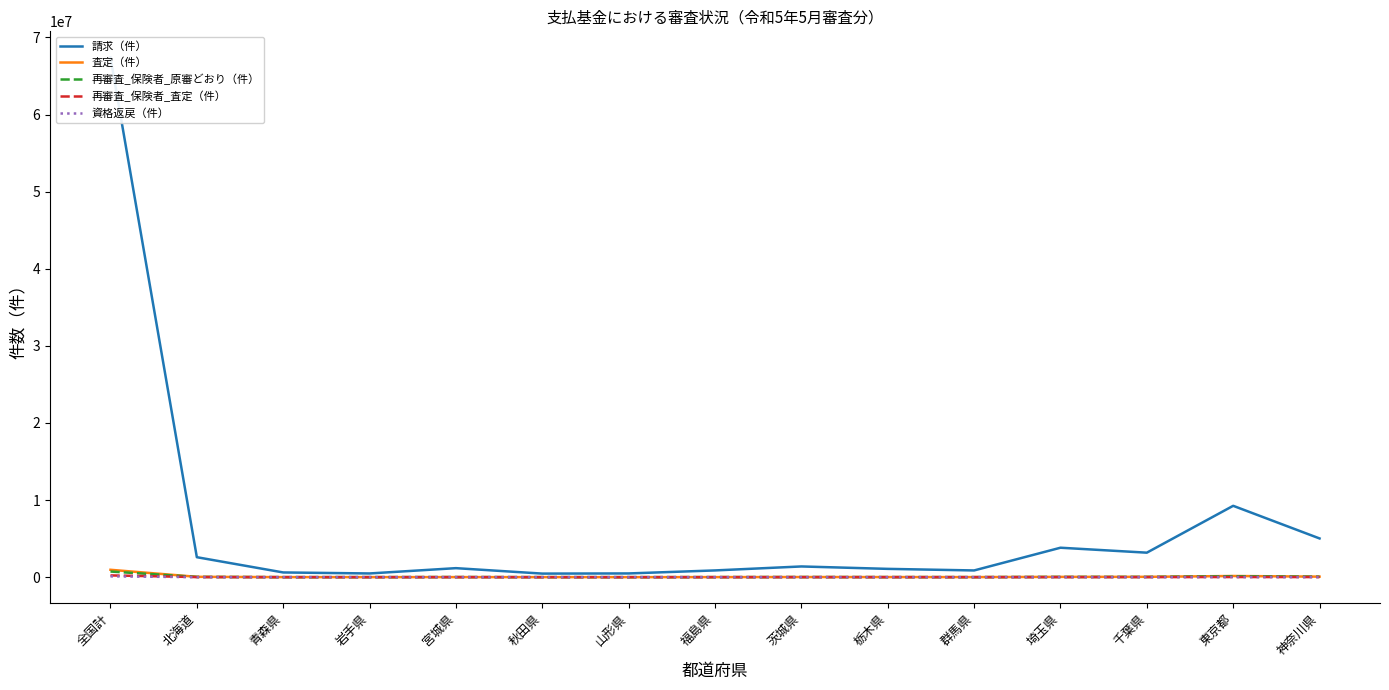

Is the value of 請求（件） at 群馬県 greater than the value of 査定（件） at 秋田県?

Yes